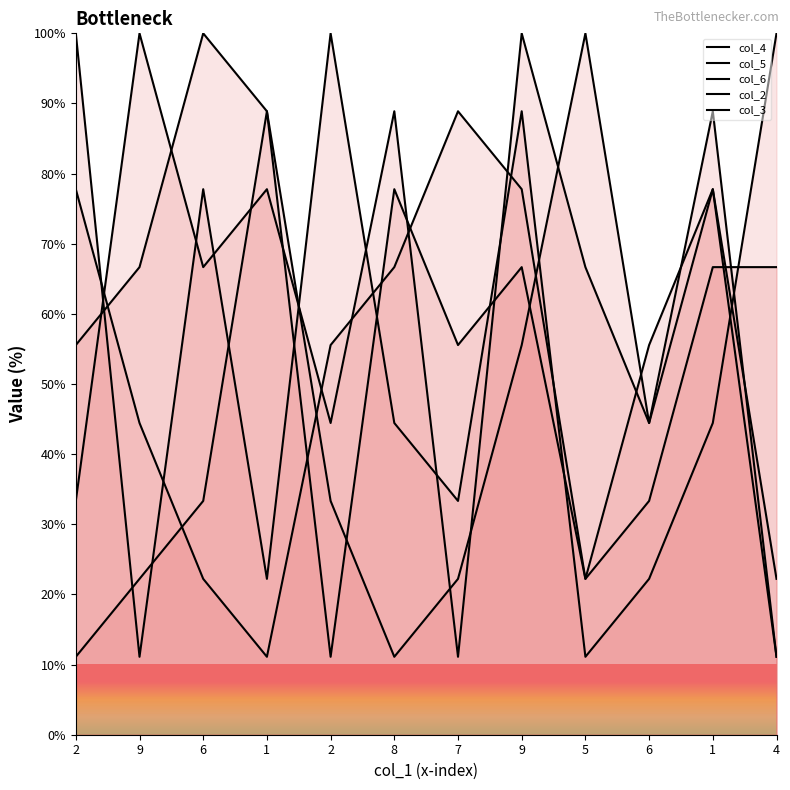

At which category is the sum across all series the highest?

9